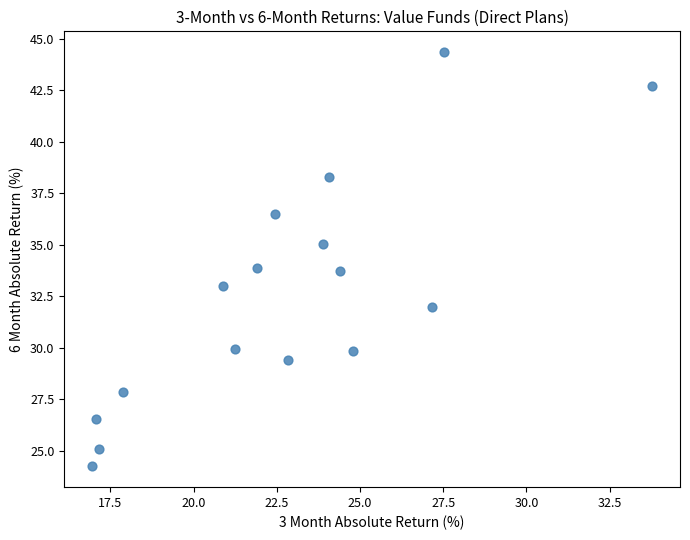

What is the range of Y values (max minus min)?

20.1